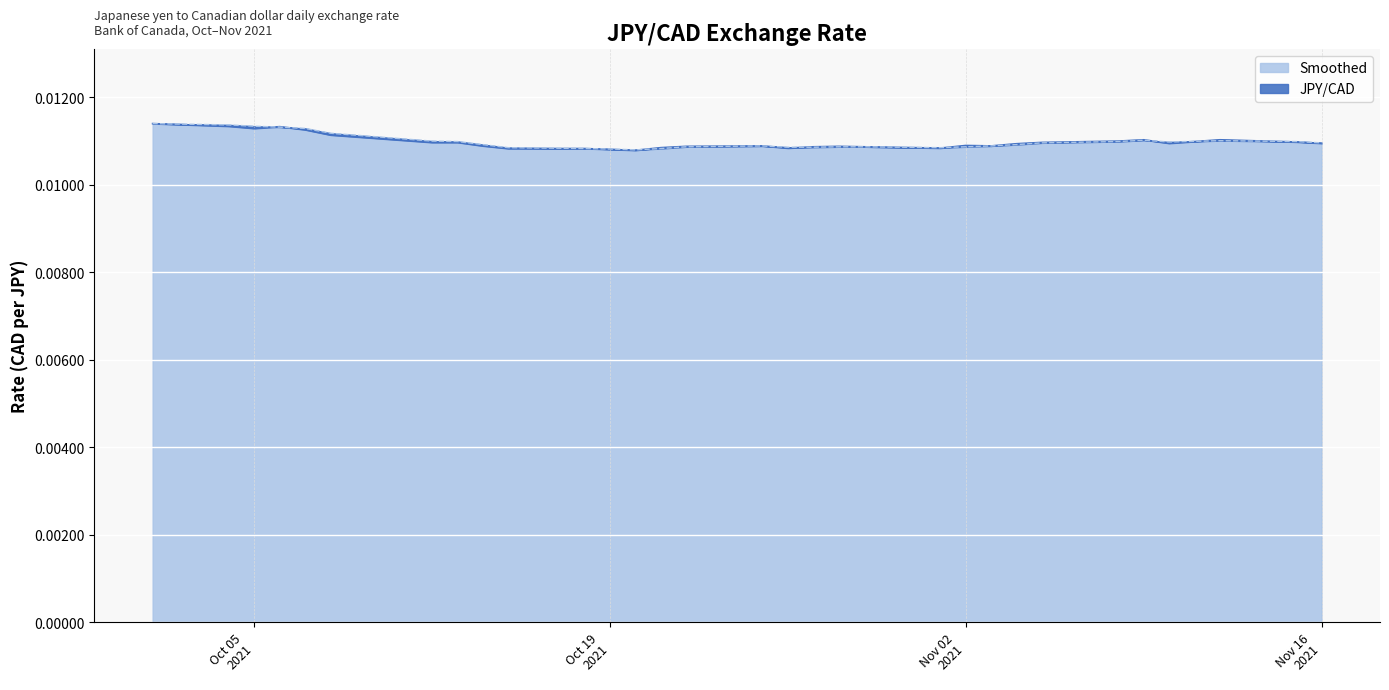

Between which two adjacent categories do Smoothed and JPY/CAD first intersect?

2021-10-05 and 2021-10-06